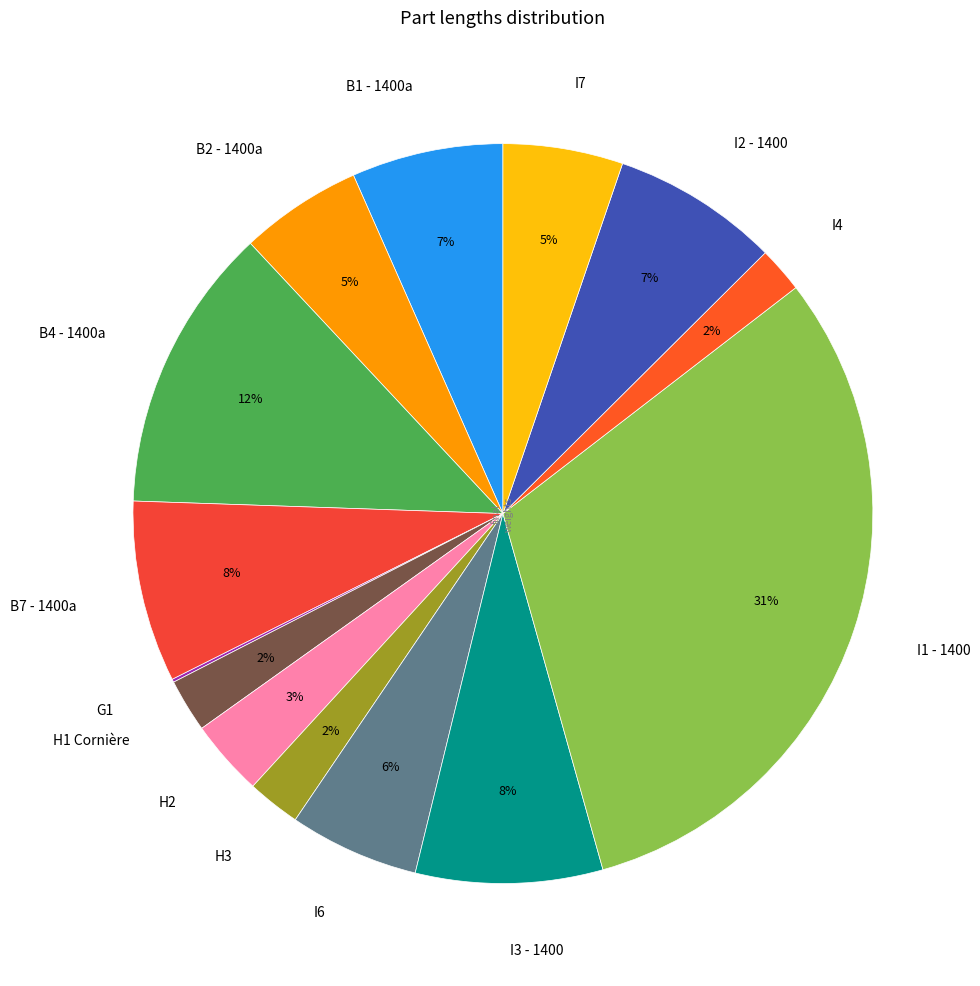

To the nearest percent, what percentage of the pie is H3?

2%